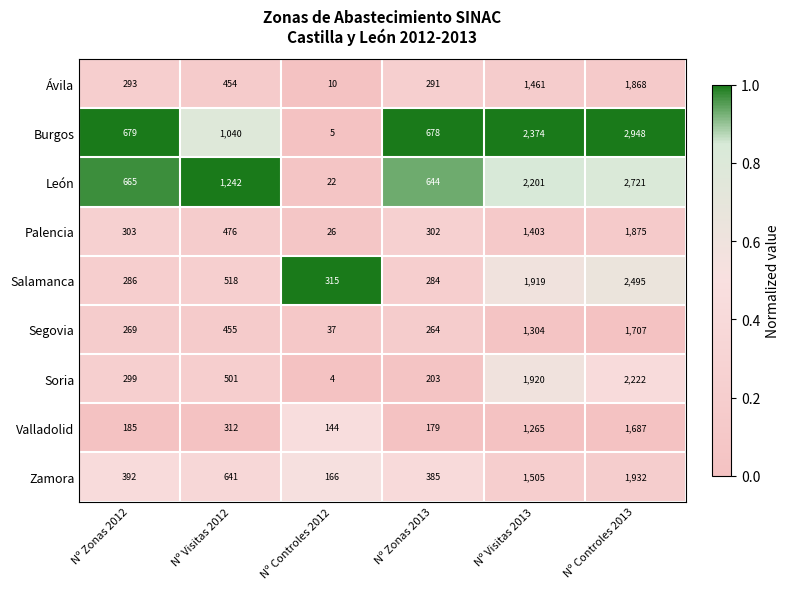

At which category is the sum across all series the highest?

Nº Controles 2013